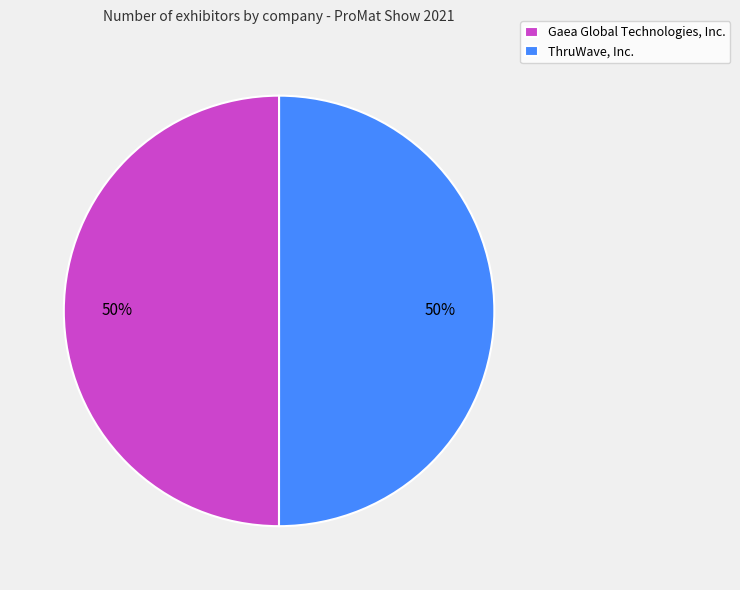

To the nearest percent, what portion does Gaea Global Technologies, Inc. represent?

50%